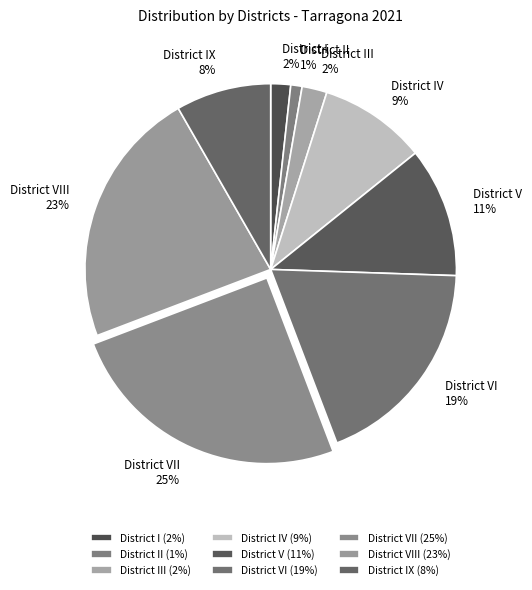

How many slices are in this pie chart?

9